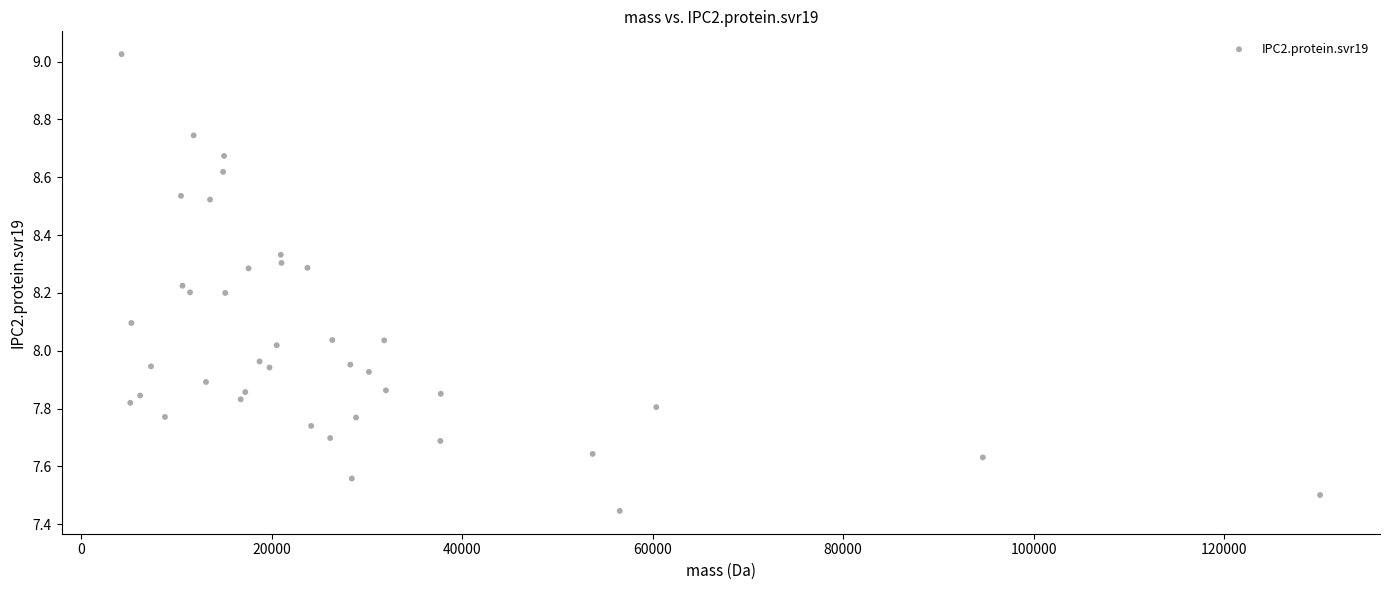

What is the range of Y values (max minus min)?

1.6